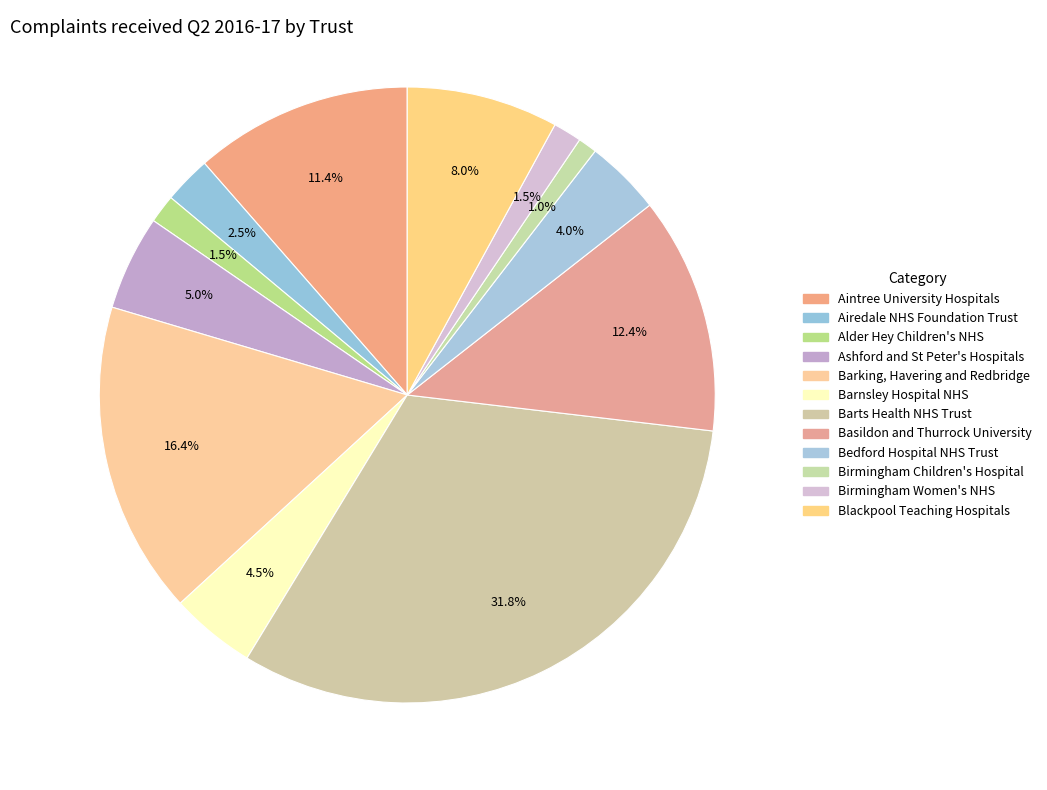

To the nearest percent, what is the difference between the largest and smallest slice percentages?

31%